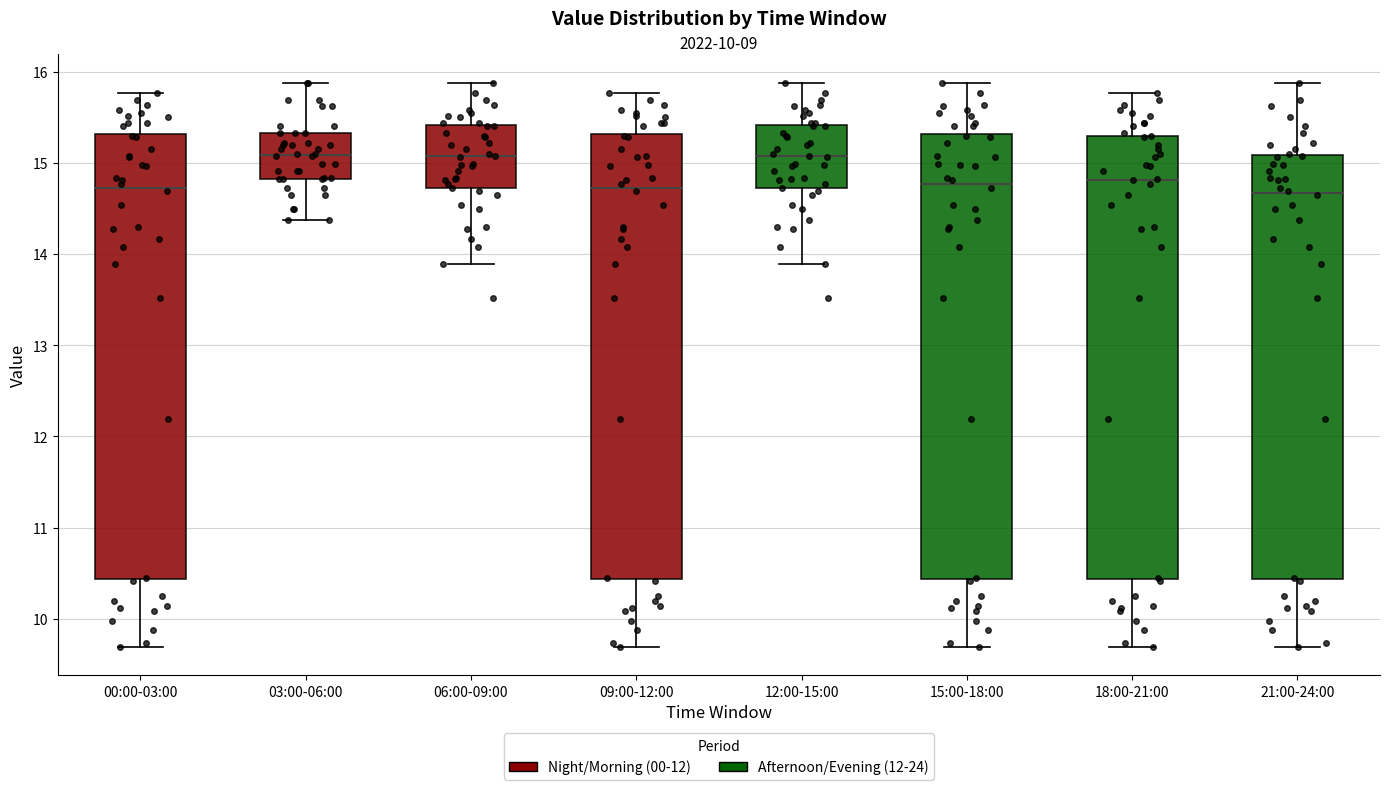

Reading left to right, transcribe this box plot: for each box, give where its median line is, the range the box spans, and where its two whiskers end, as read against the y-axis. The values are not printed on the chart, so give them approximately, as read against the axis.

00:00-03:00: median 14.7, box 10.4 to 15.3, whiskers 9.7 to 15.8
03:00-06:00: median 15.1, box 14.8 to 15.3, whiskers 14.4 to 15.9
06:00-09:00: median 15.1, box 14.7 to 15.4, whiskers 13.9 to 15.9
09:00-12:00: median 14.7, box 10.4 to 15.3, whiskers 9.7 to 15.8
12:00-15:00: median 15.1, box 14.7 to 15.4, whiskers 13.9 to 15.9
15:00-18:00: median 14.8, box 10.4 to 15.3, whiskers 9.7 to 15.9
18:00-21:00: median 14.8, box 10.4 to 15.3, whiskers 9.7 to 15.8
21:00-24:00: median 14.7, box 10.4 to 15.1, whiskers 9.7 to 15.9